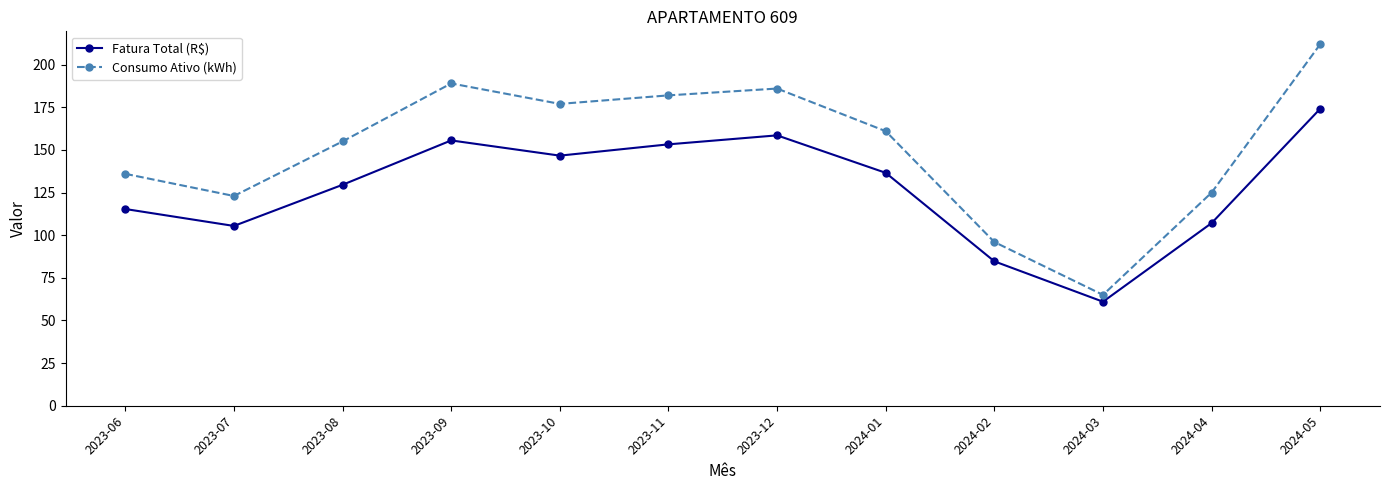

What is the sum of the Fatura Total (R$) values at 2024-05 and 2024-03?

235.2